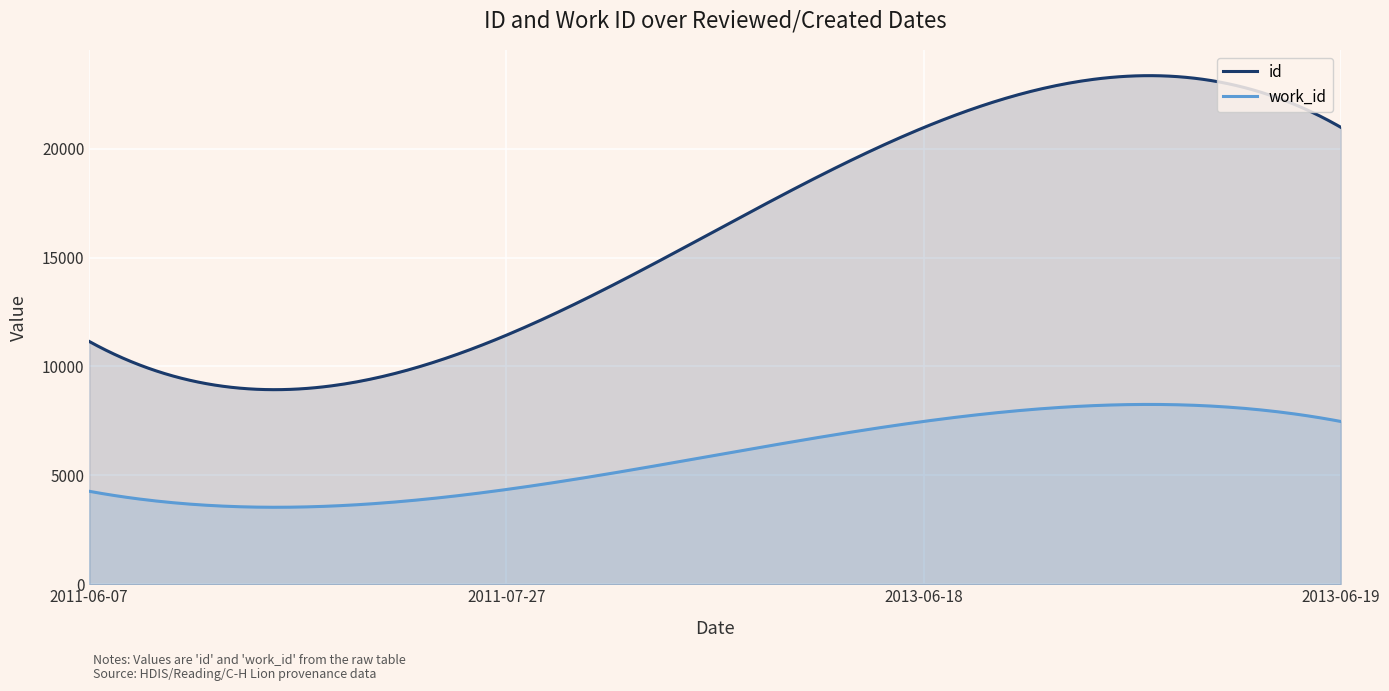

What position from the right is 2011-06-07?

4